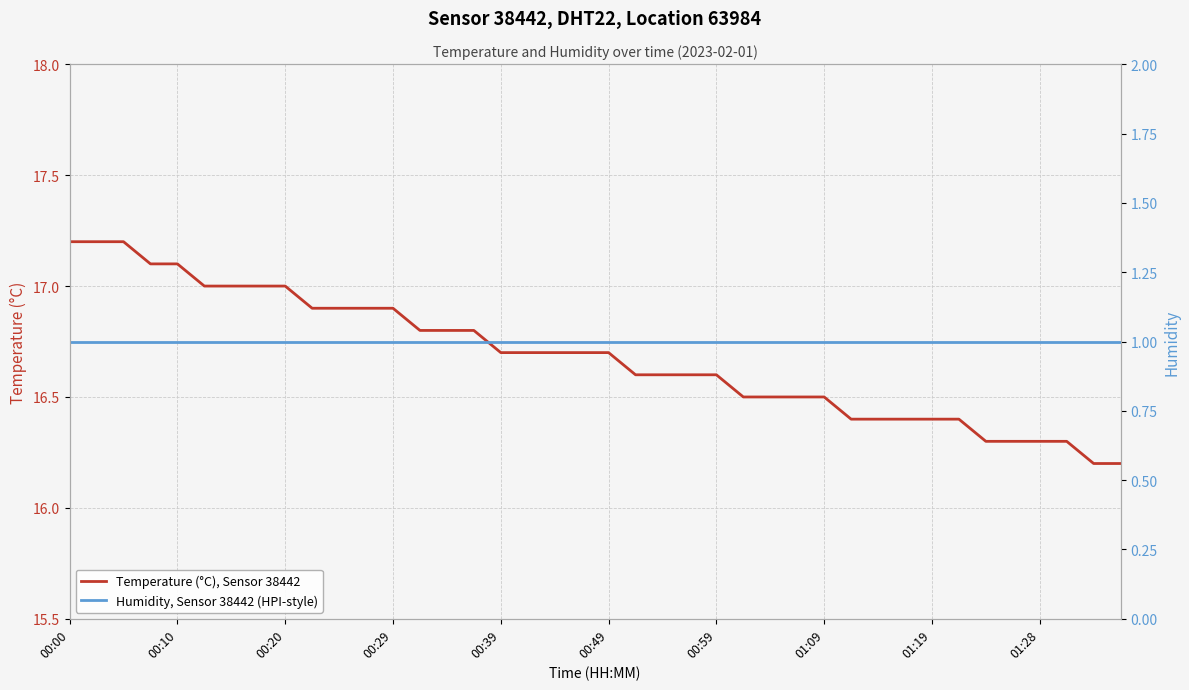

How many lines are shown in the chart?

2